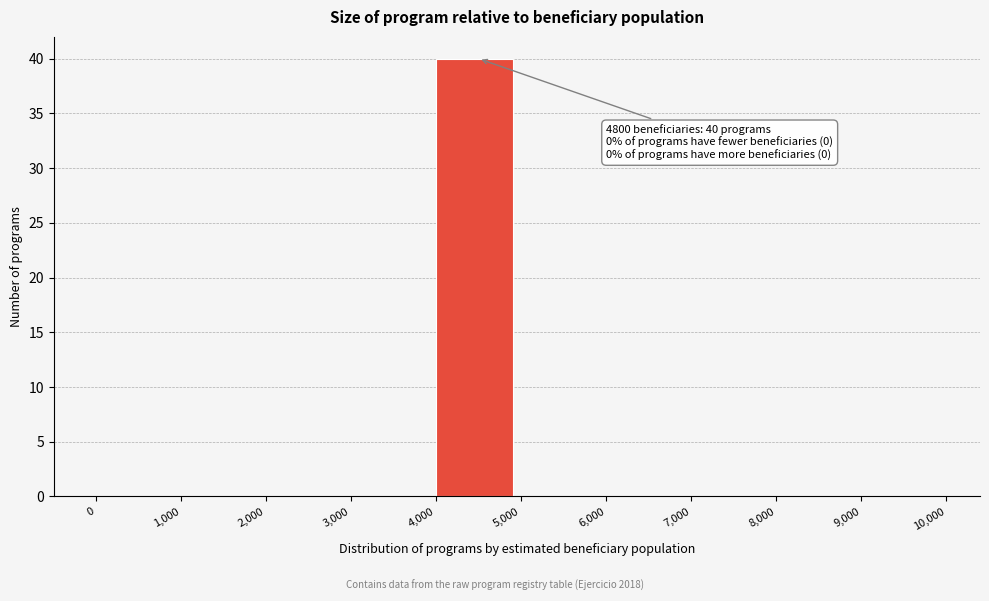

Over which range of the x-axis is the bar tallest?

4,000 to 5,000